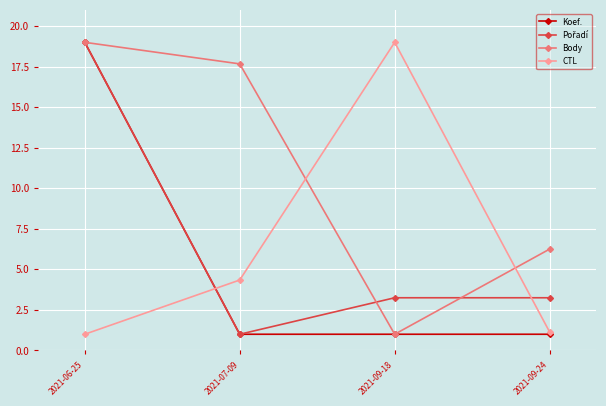

How many data points does each series have?

4